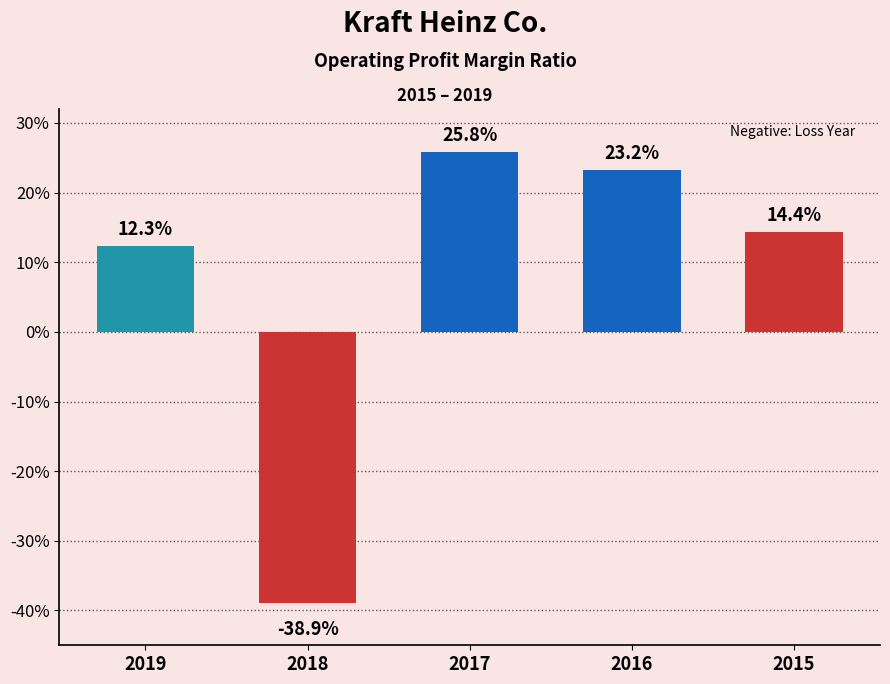

Between 2017 and 2015, which is larger?

2017